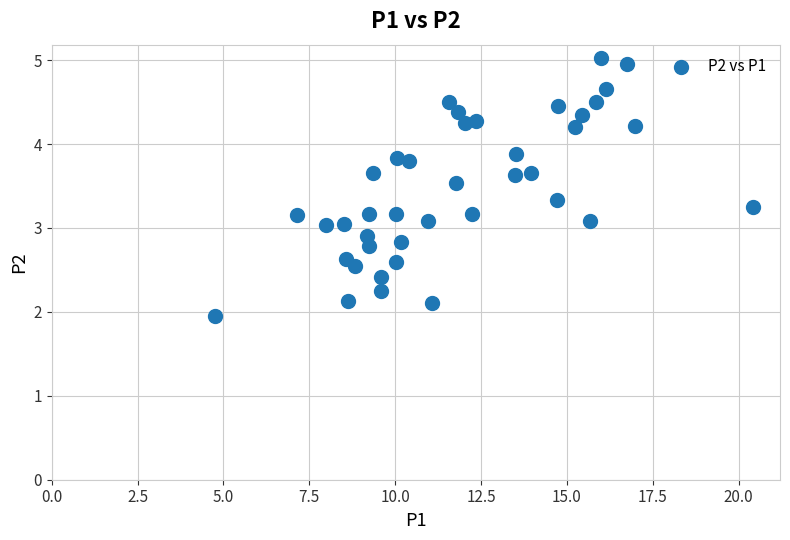

What is the range of Y values (max minus min)?

3.1